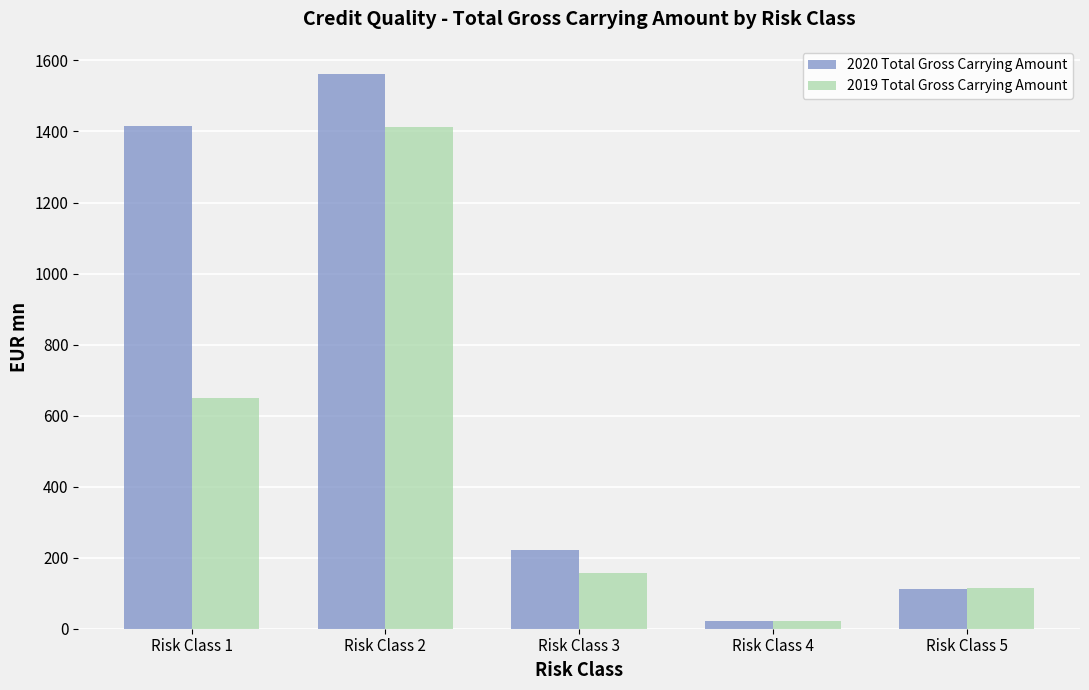

Does the chart contain stacked bars?

No